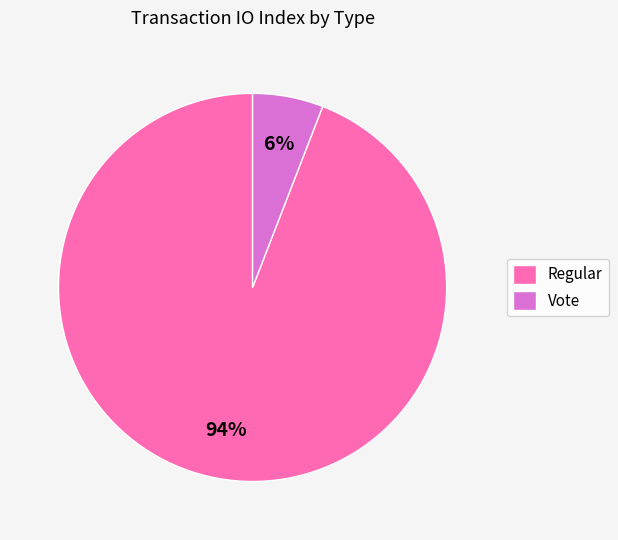

To the nearest percent, what portion does Vote represent?

6%